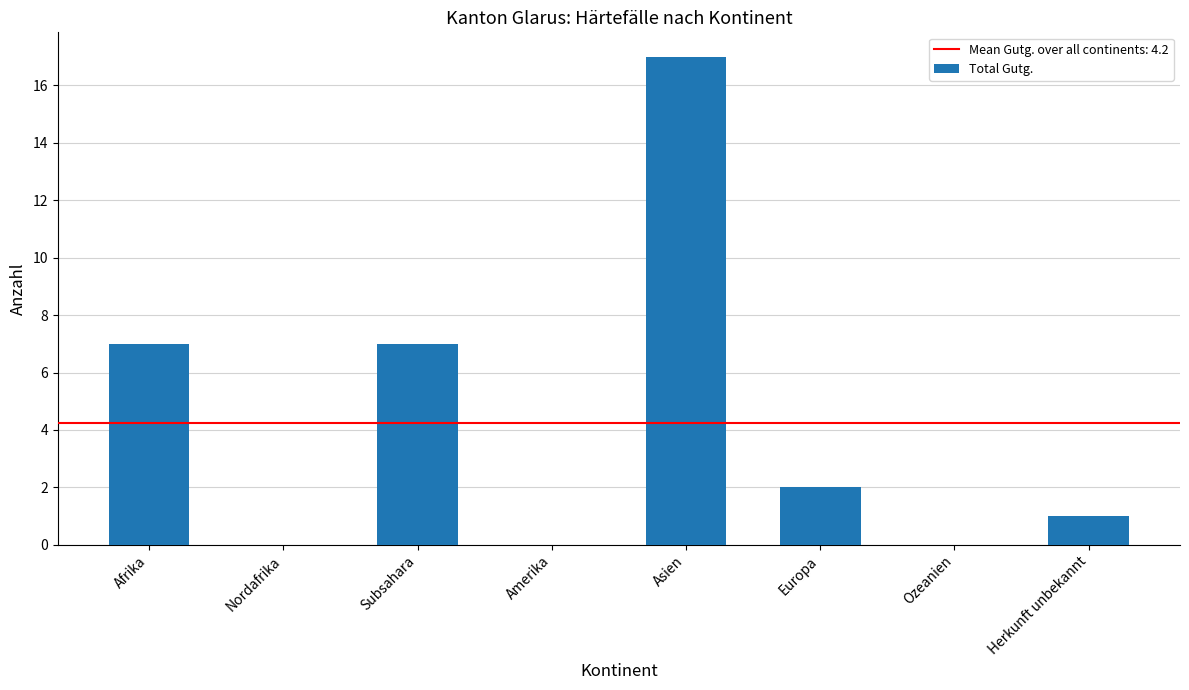

What is the sum of all values?

34